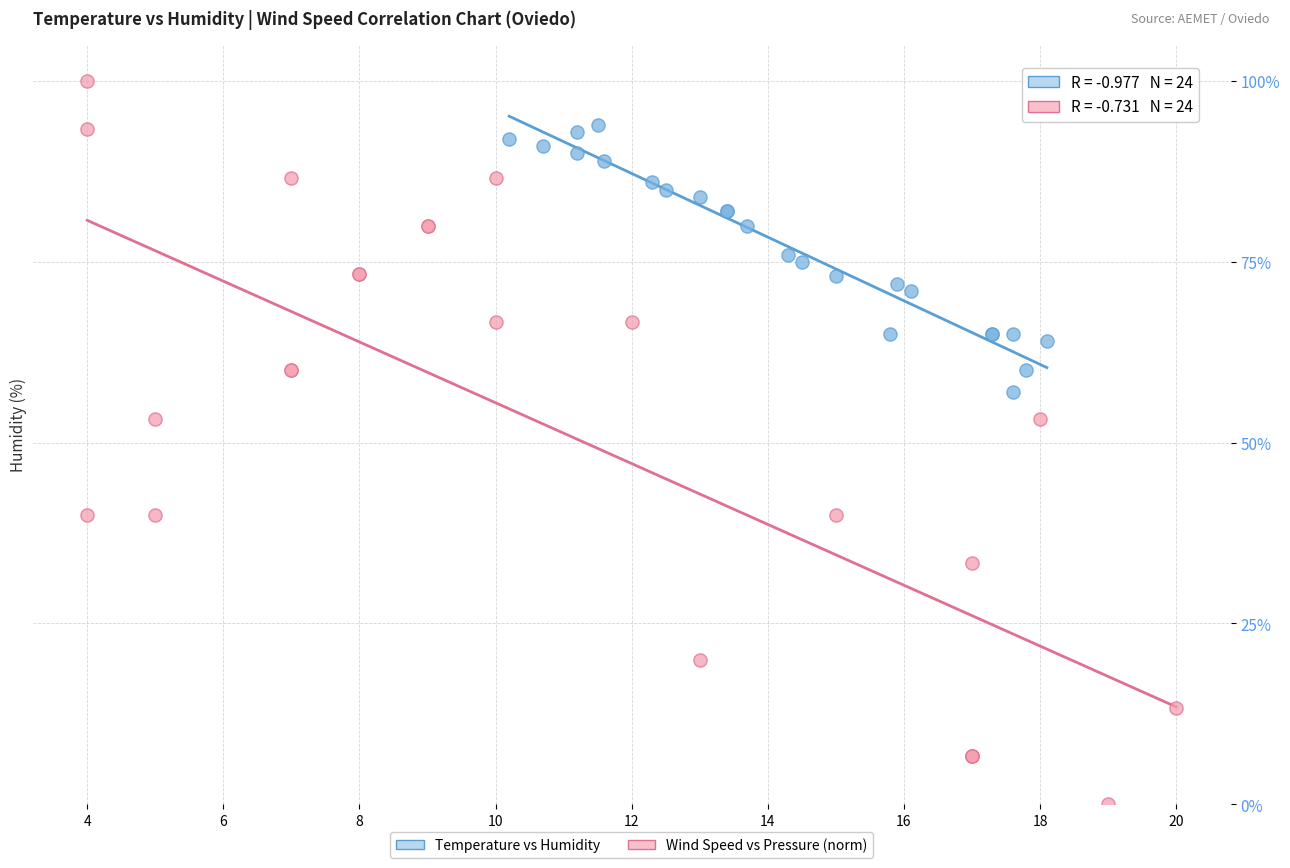

Which series has the largest Y range (max minus min)?

Wind Speed vs Pressure (norm)